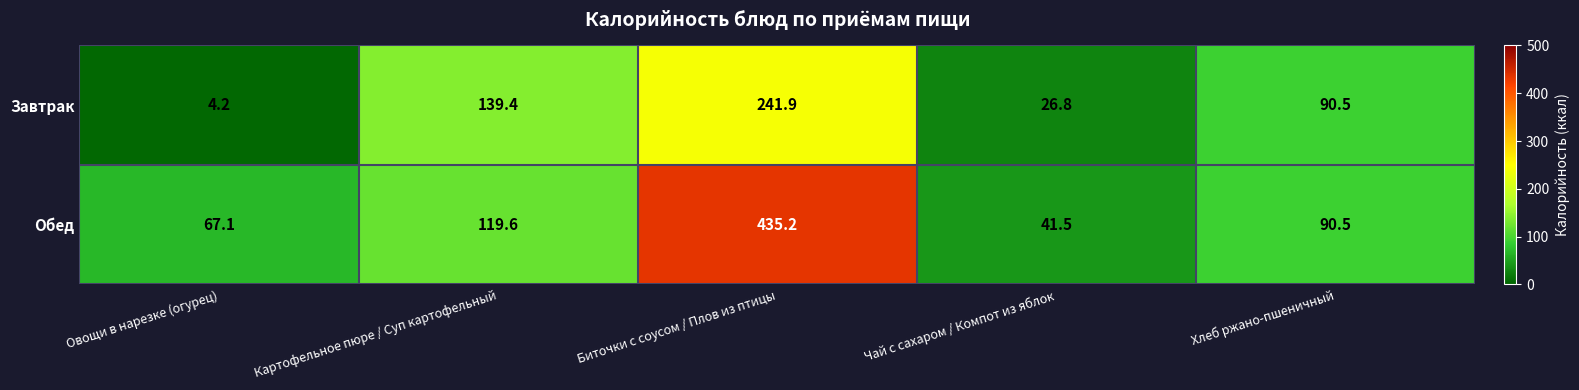

What value does the Обед series have at Чай с сахаром / Компот из яблок?

41.5